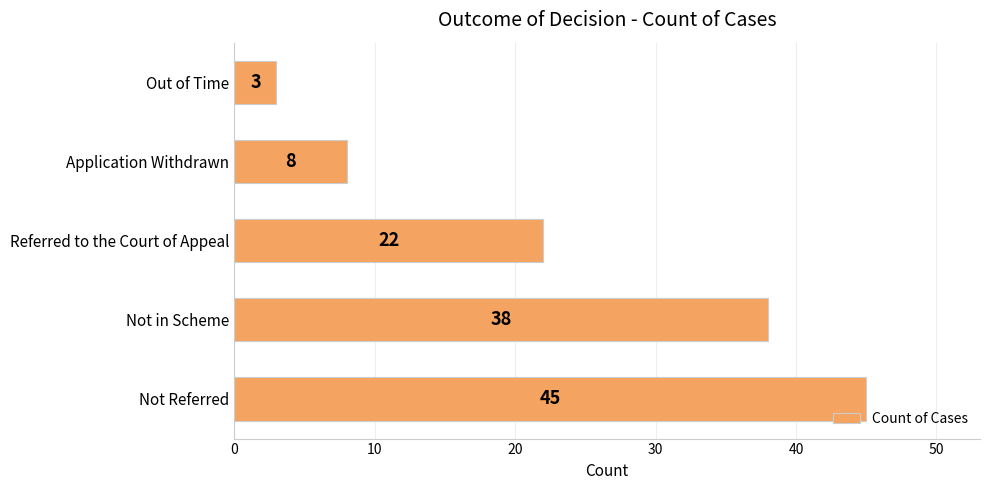

What is the sum of the values at Not Referred and Out of Time?

48